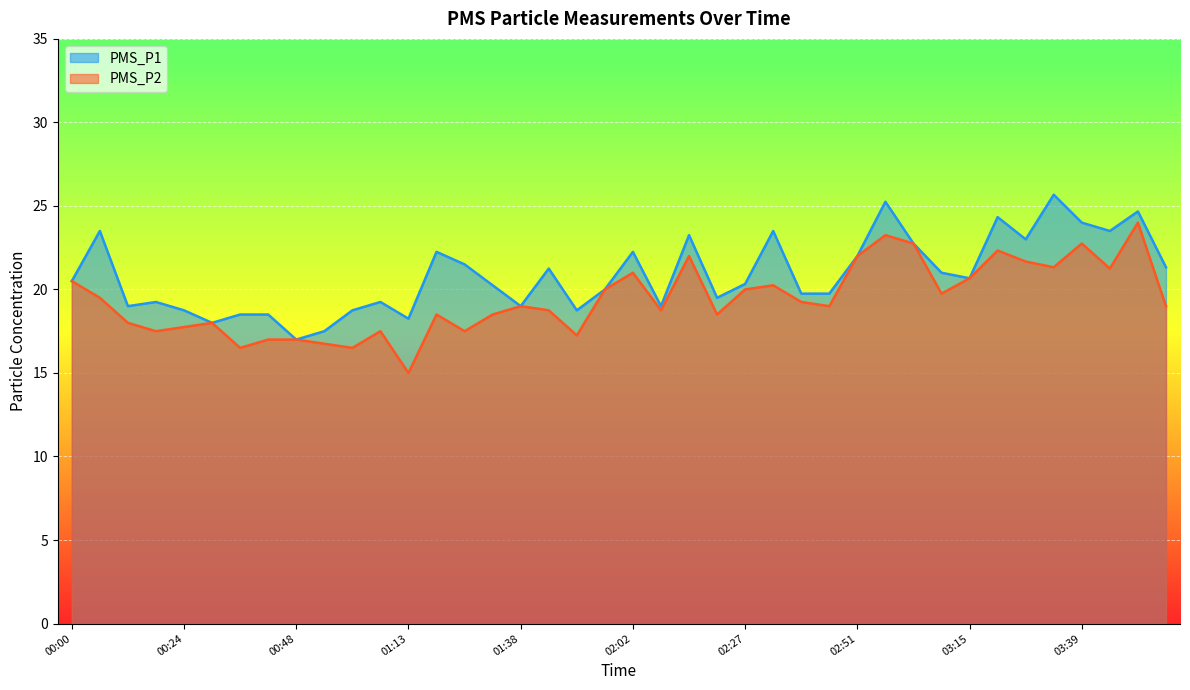

True or false: PMS_P2 and PMS_P1 intersect in this chart.

False